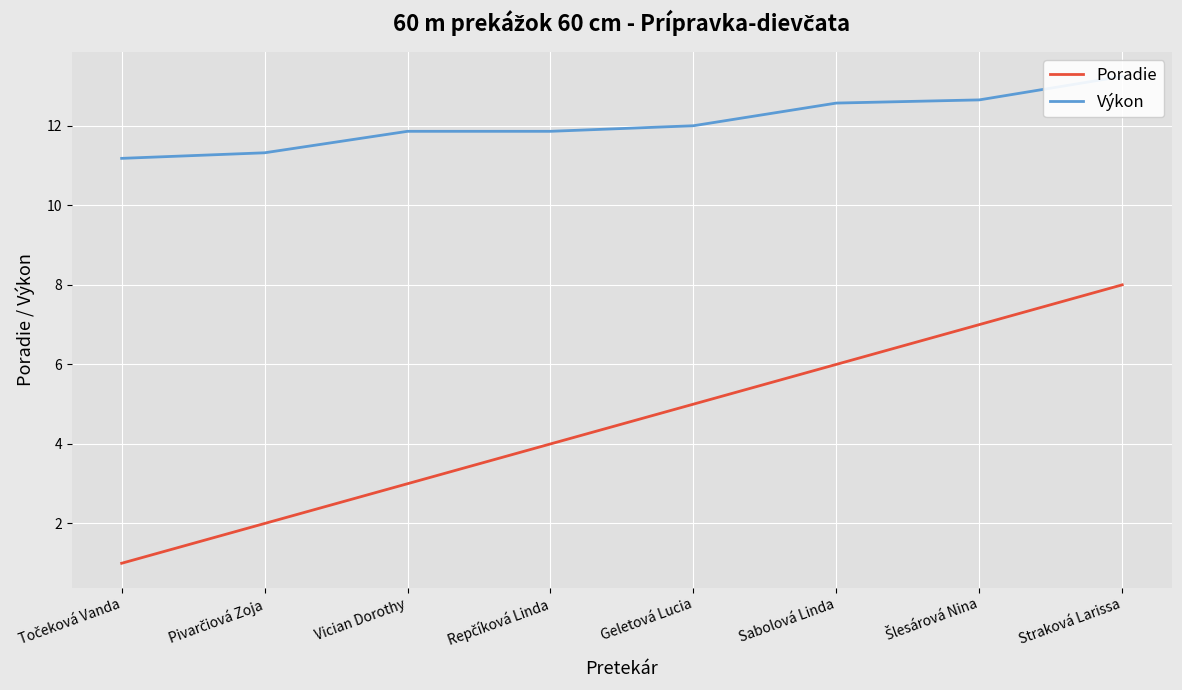

What is the difference between the Výkon values at Pivarčiová Zoja and Točeková Vanda?

0.1